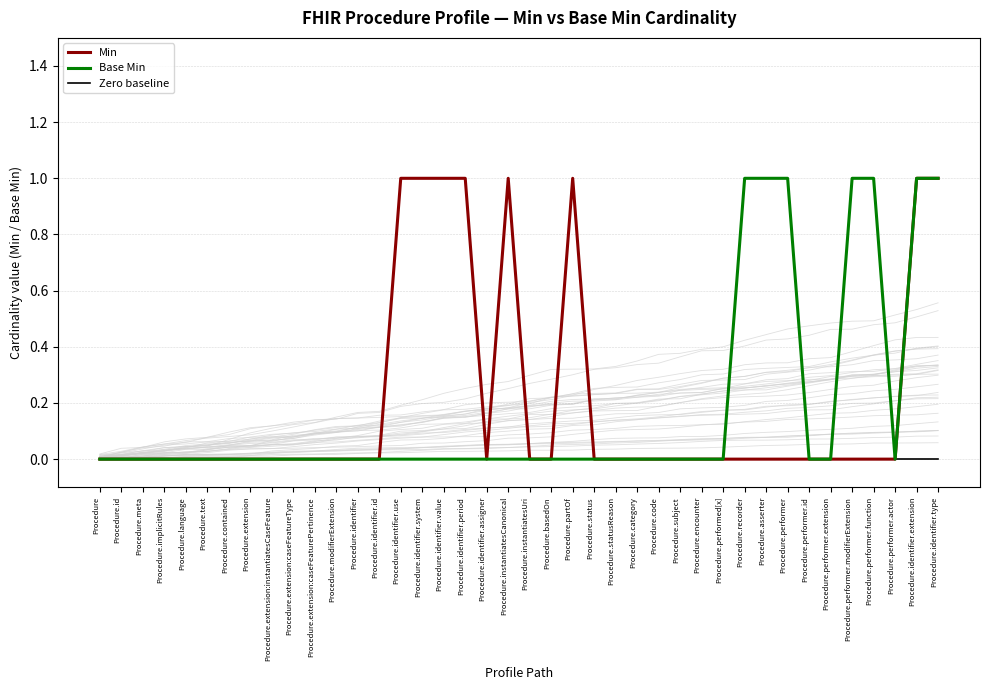

True or false: Base Min has more than 0 interior local peaks.

False